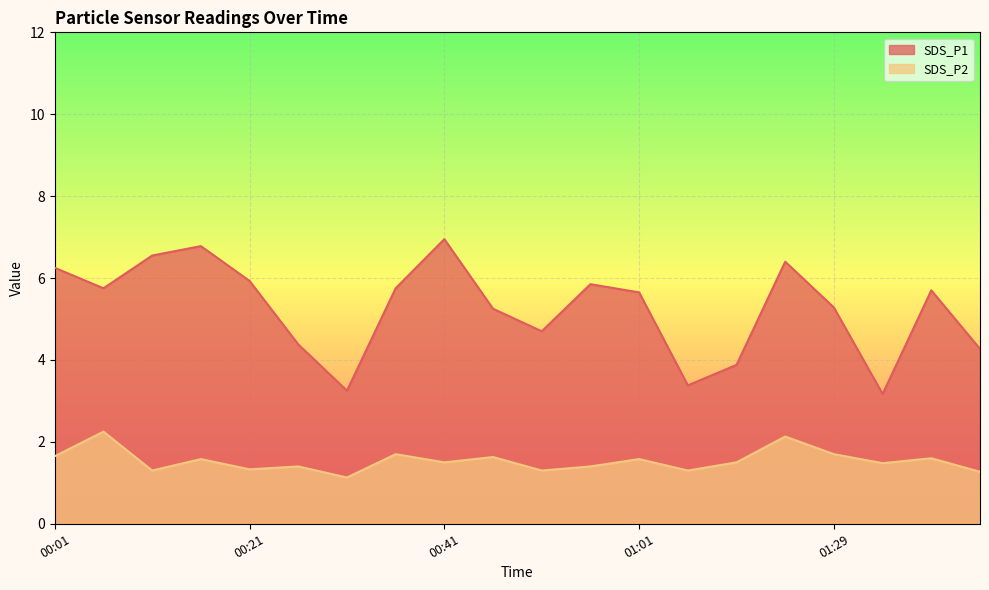

What is the sum of the SDS_P2 values at 01:39 and 01:06?

2.9